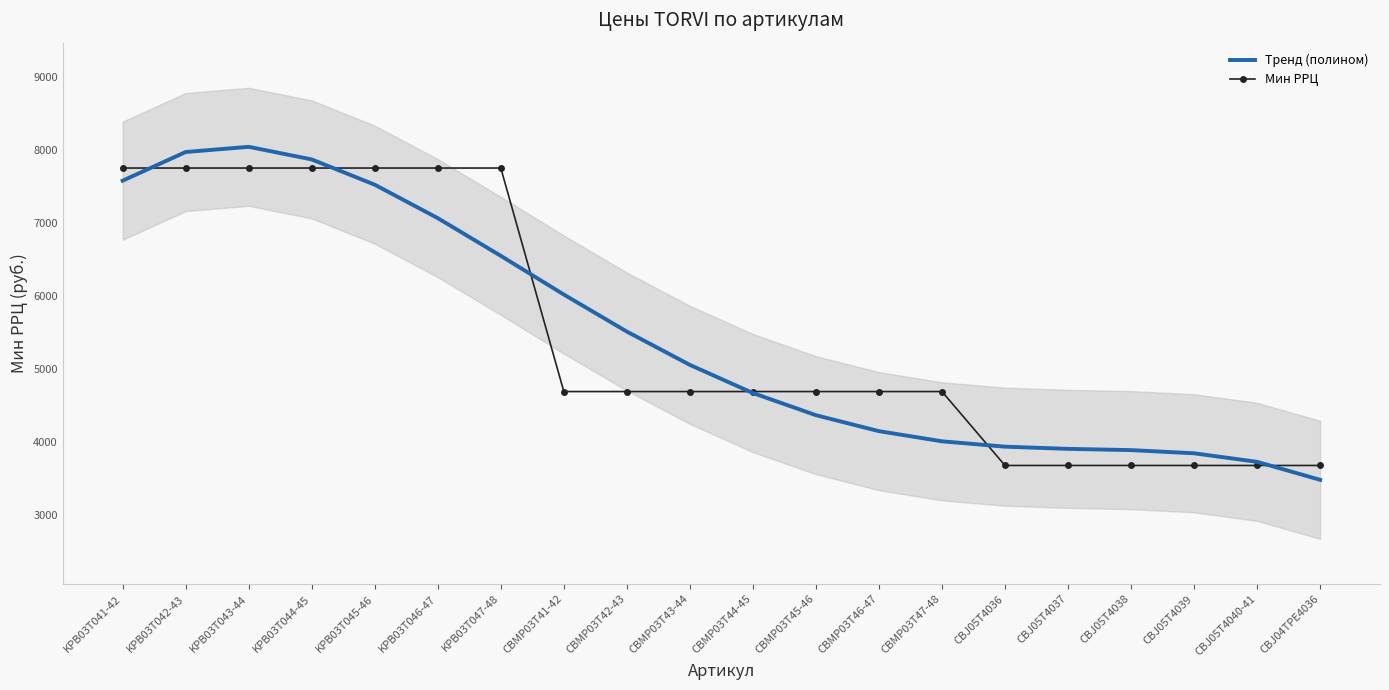

Which series has the largest total across all categories?

Тренд (полином)